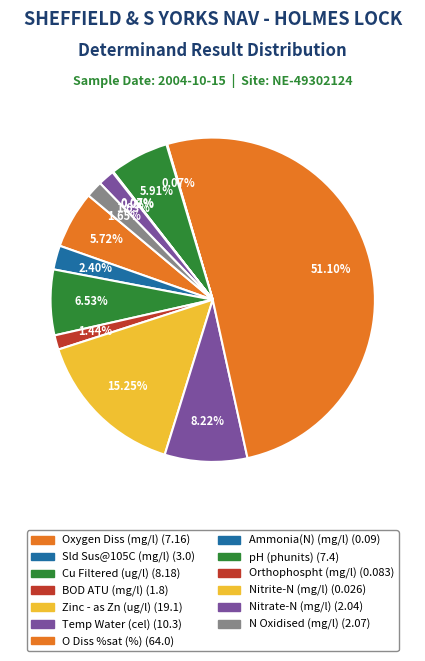

To the nearest percent, what is the difference between the largest and smallest slice percentages?

51%